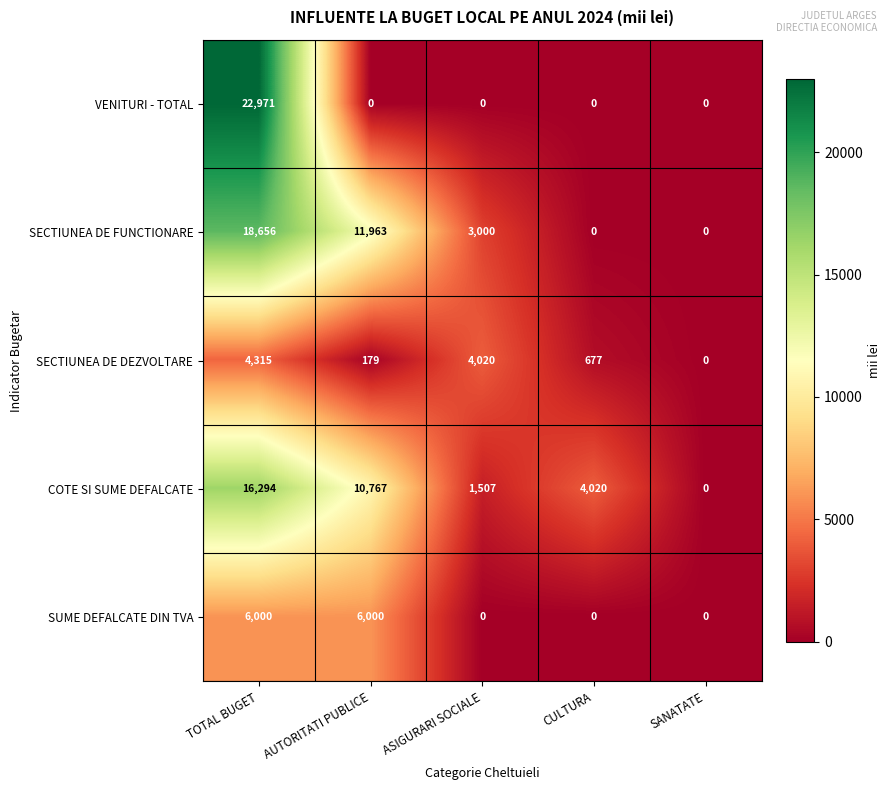

What value does the COTE SI SUME DEFALCATE series have at AUTORITATI PUBLICE, to the nearest 50?

10750